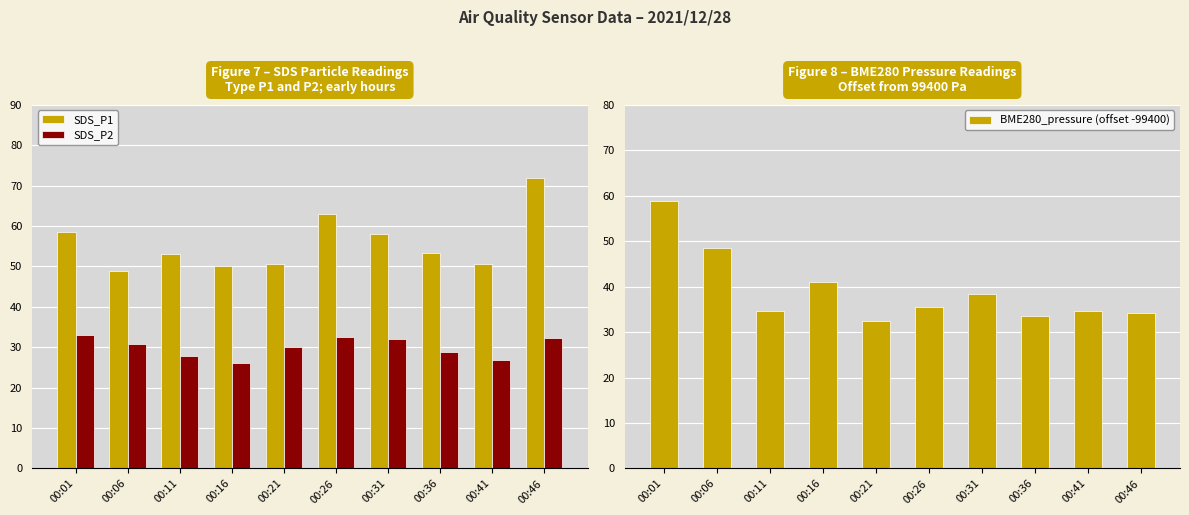

What is the minimum value shown in the chart?

26.1